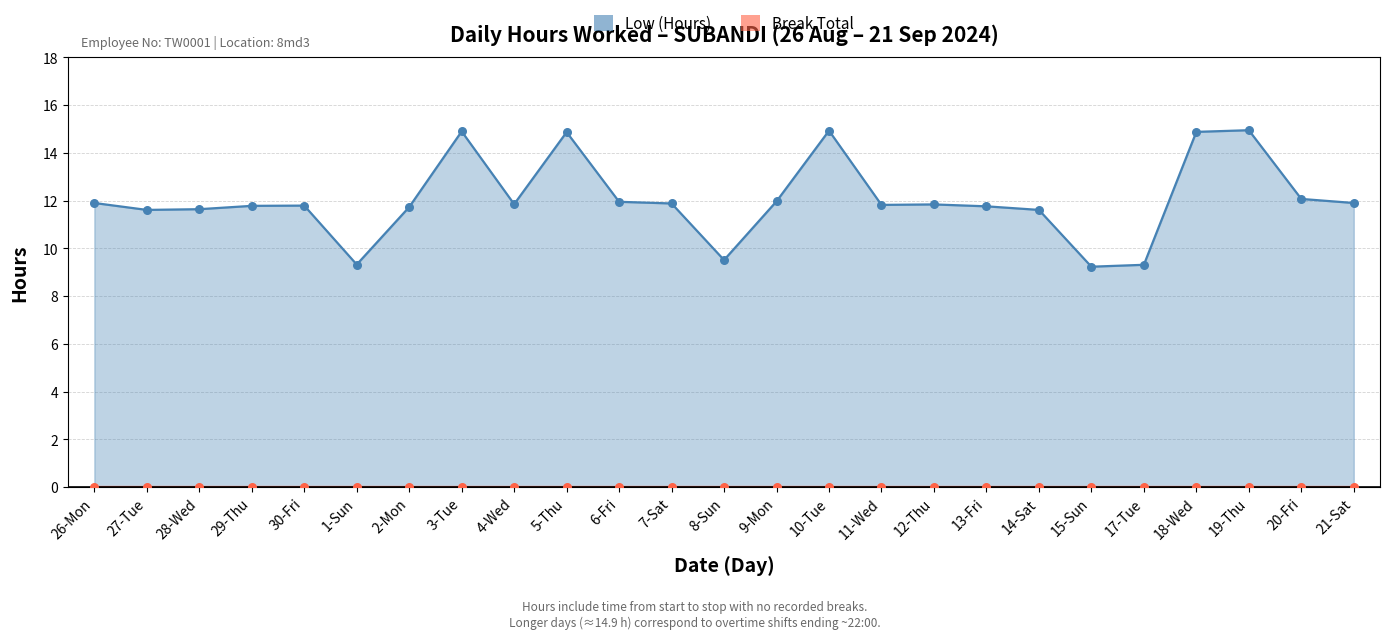

What is the change in value from 5-Thu to 21-Sat?

-3.0